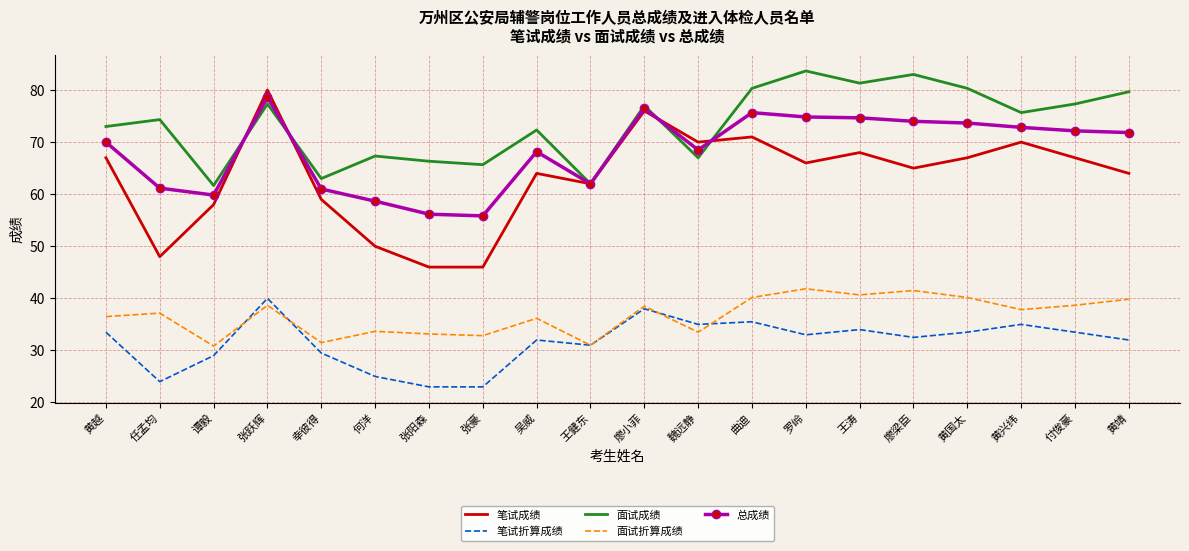

The value of 笔试折算成绩 at 罗岭 is 53.7. True or false?

False